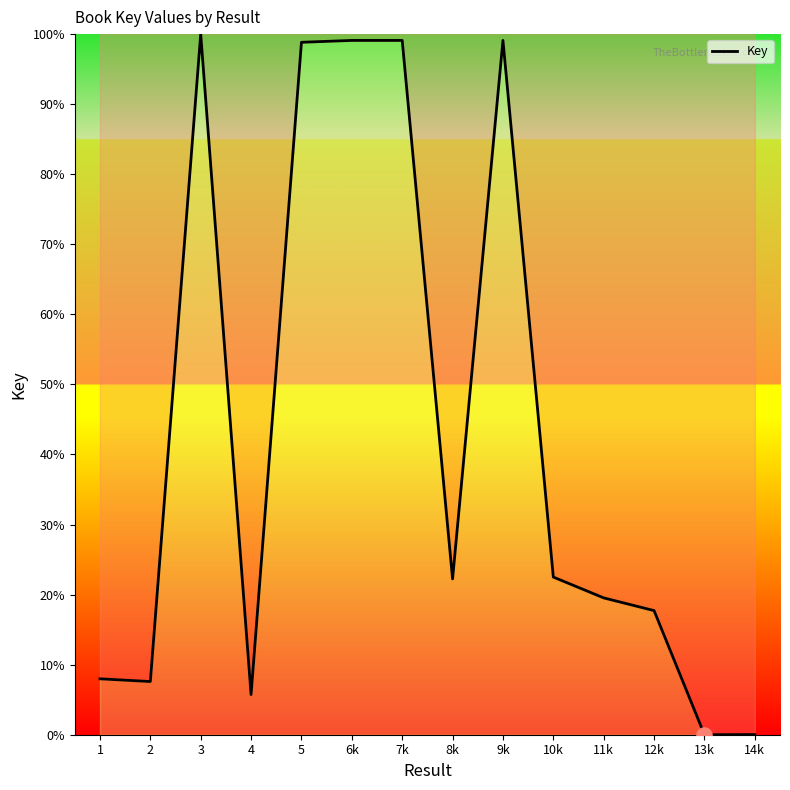

What is the ratio of the value at 5 to the value at 4?

17.2